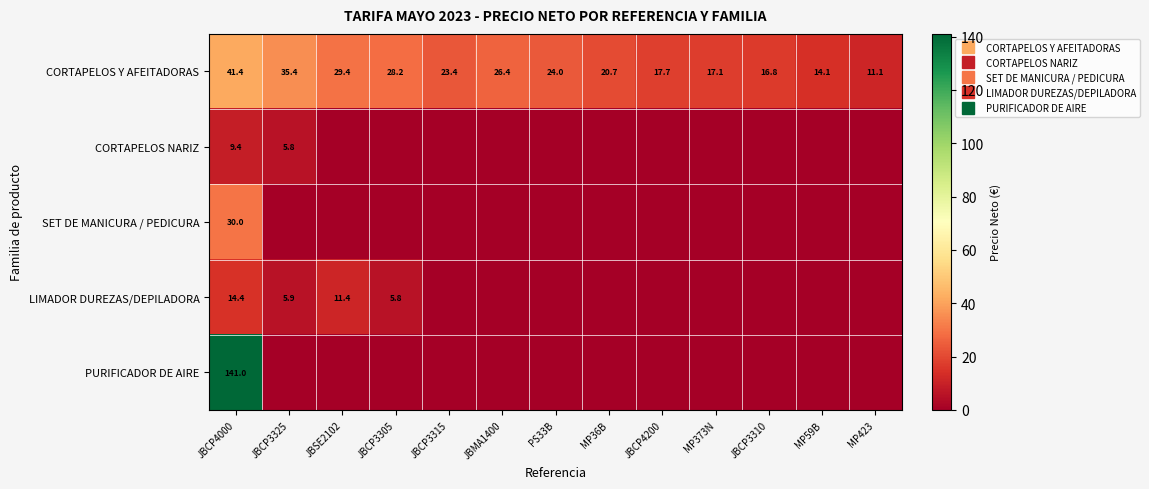

Which label corresponds to the largest value in the chart?

JBCP4000